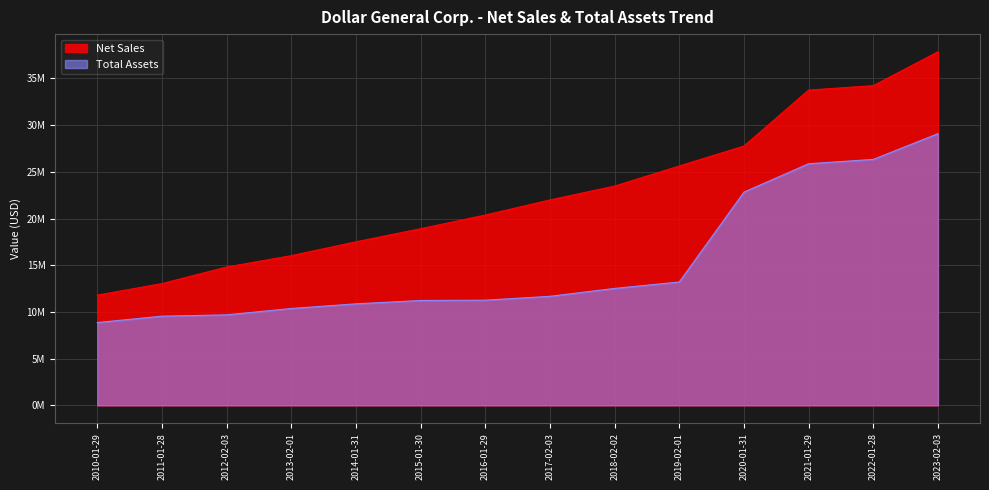

True or false: Total Assets and Net Sales cross at least once.

False